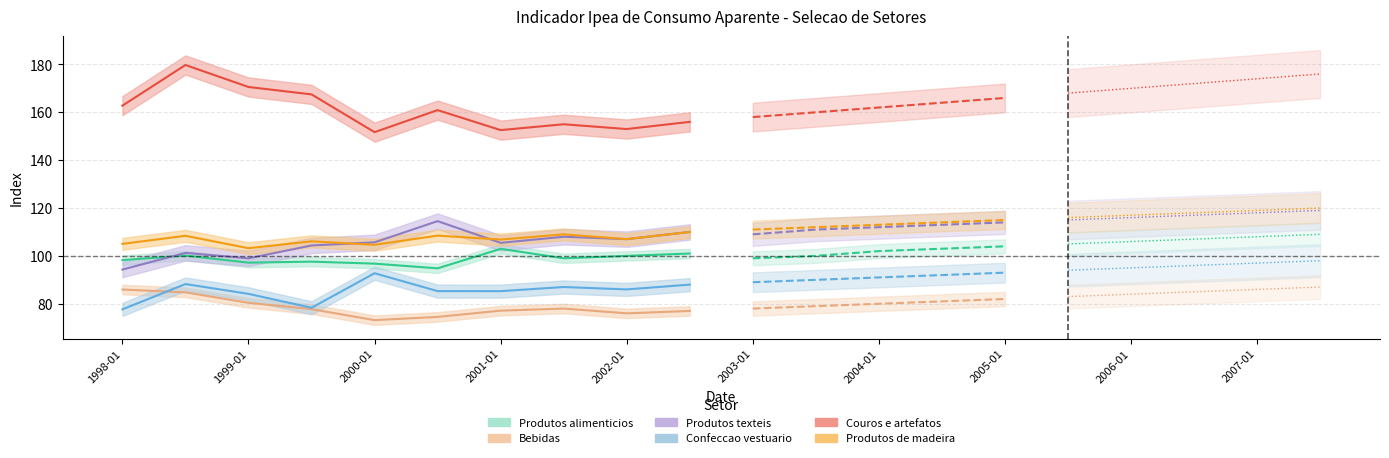

At which category is the sum across all series the highest?

2007-07